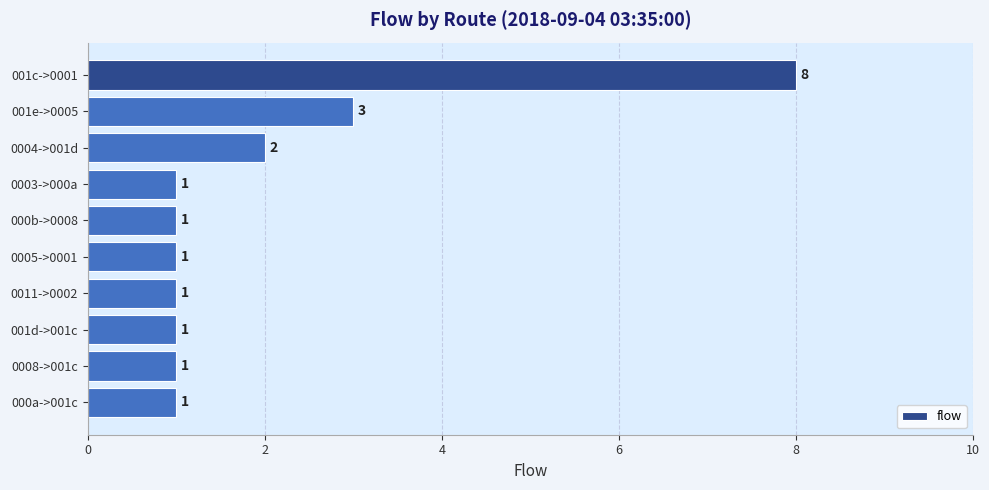

What is the value of the 10th bar from the top?

1